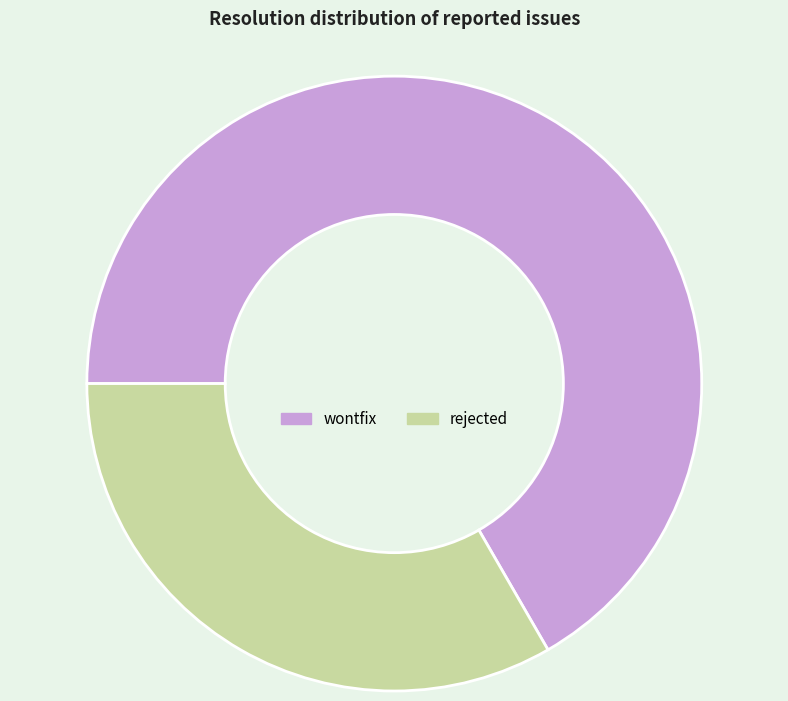

Does any single category account for the majority?

Yes